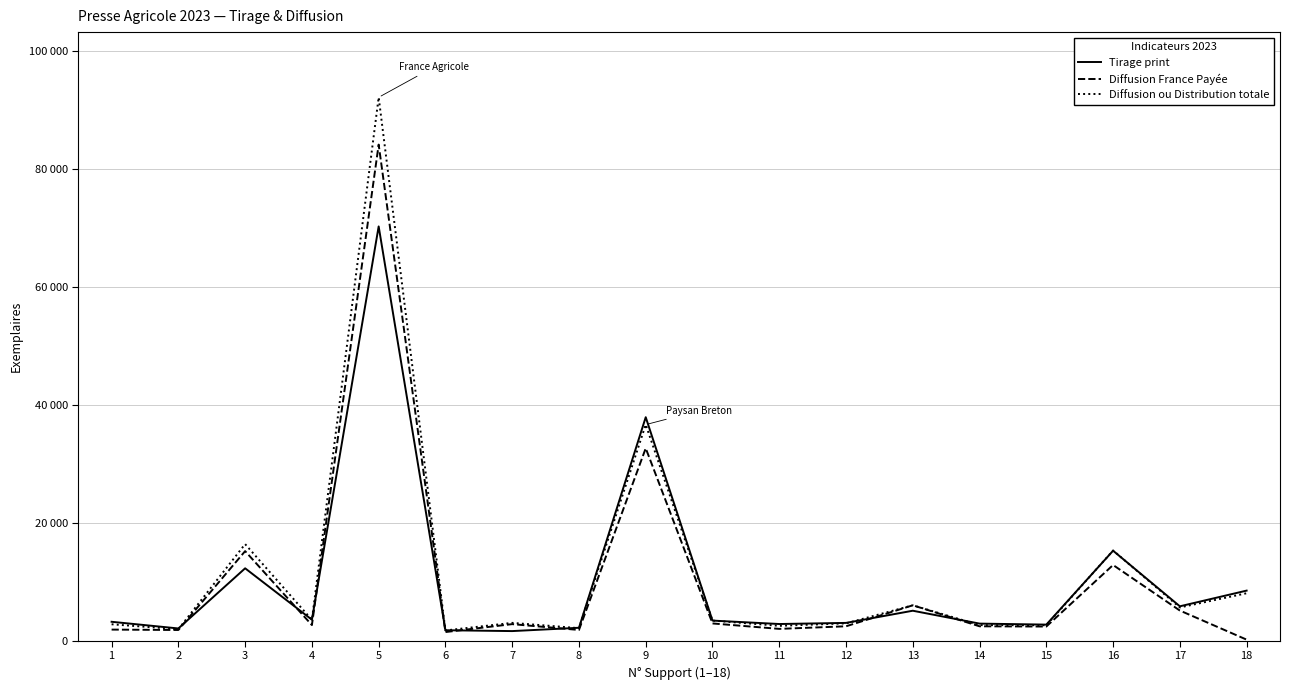

What are all the series names shown in the legend?

Tirage print, Diffusion France Payée, Diffusion ou Distribution totale